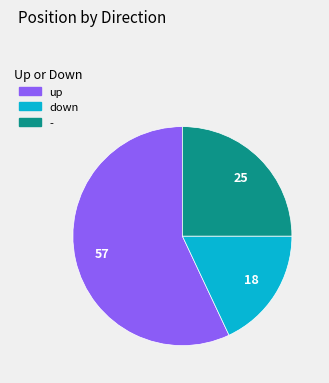

The up slice represents 57% of the pie. True or false?

True